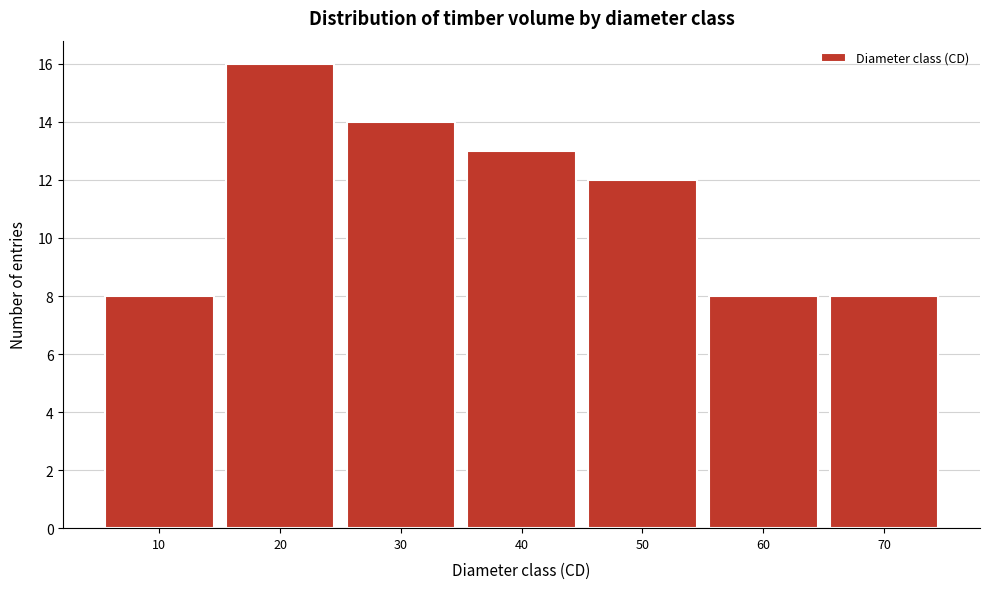

How tall is the bar that spans 35 to 45 on the x-axis? The values are not printed on the chart, so give them approximately, as read against the axis.

13